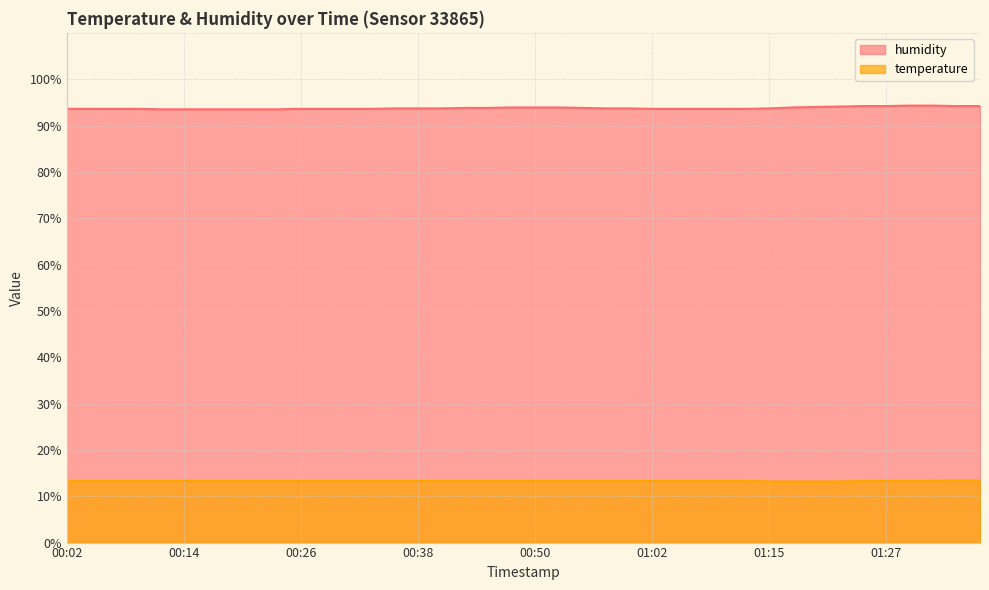

The temperature series shows 18.0 at 00:33. True or false?

False